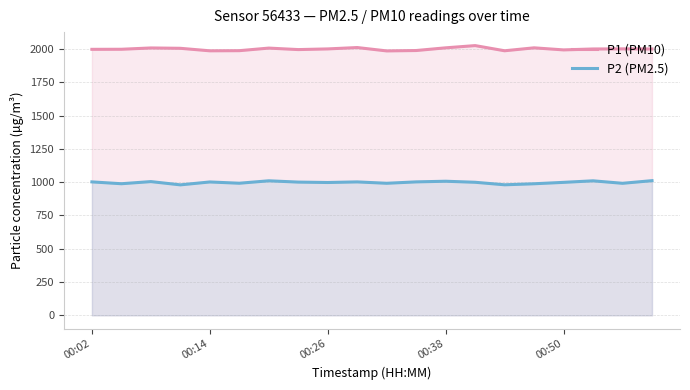

In P2 (PM2.5), how many points are lower than both neighbors (excluding endpoints)?

7